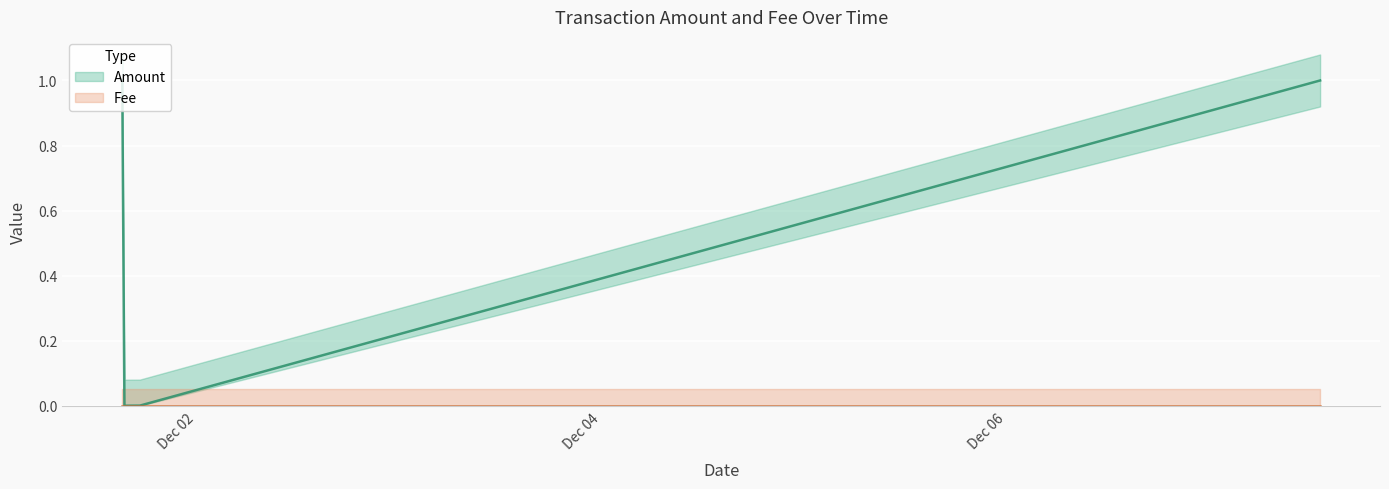

The chart shows a value of 0.0 at 2016-12-01 17:15:00. True or false?

True